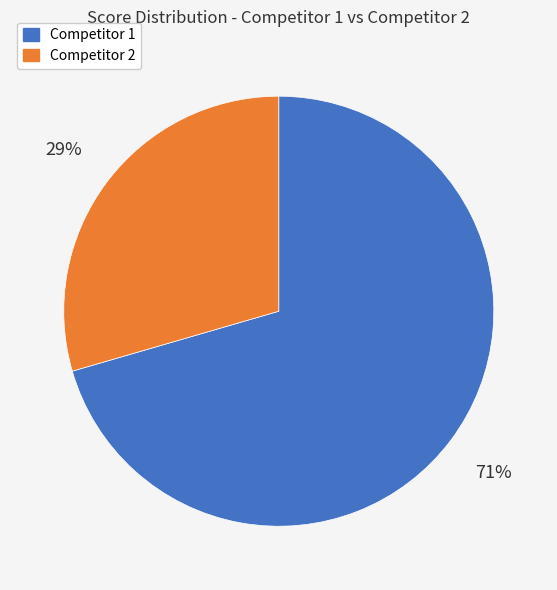

To the nearest percent, what is the average slice percentage?

50%